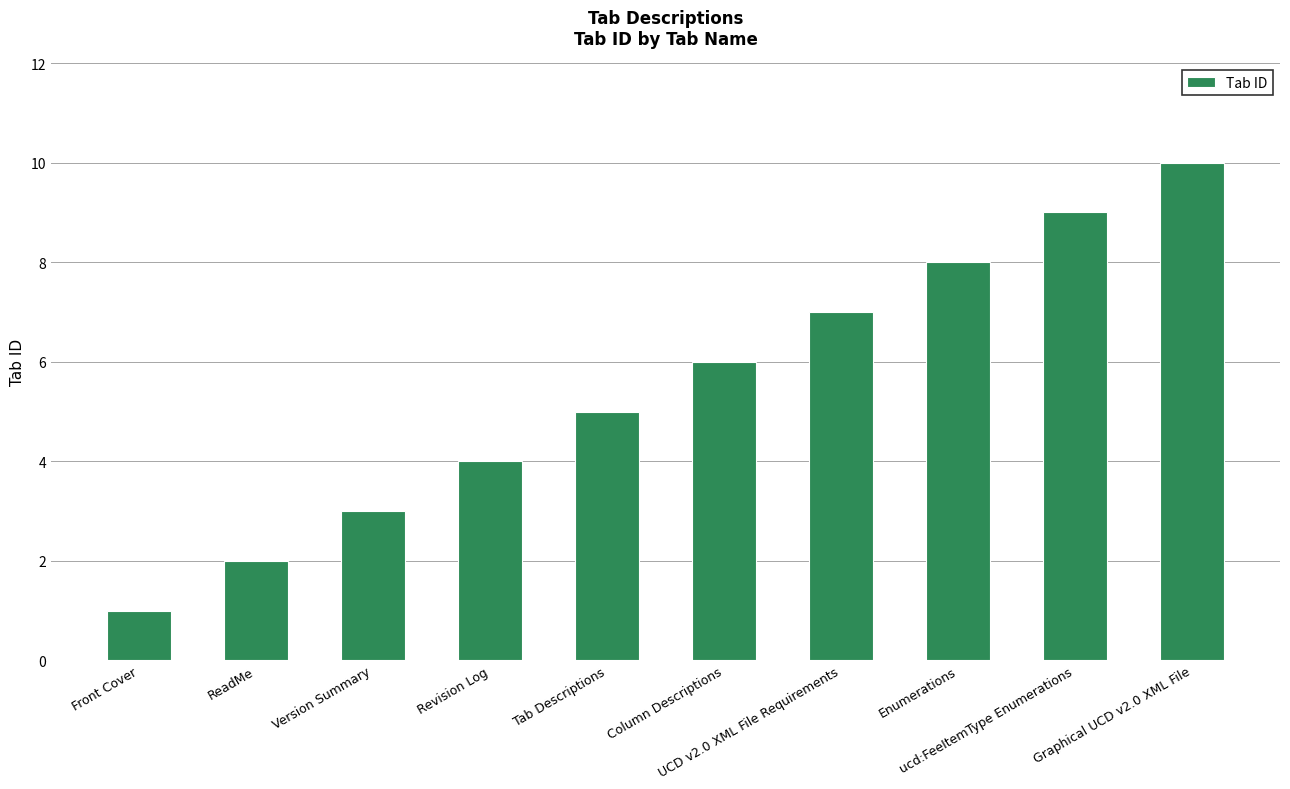

True or false: the data shows 7 at UCD v2.0 XML File Requirements.

True